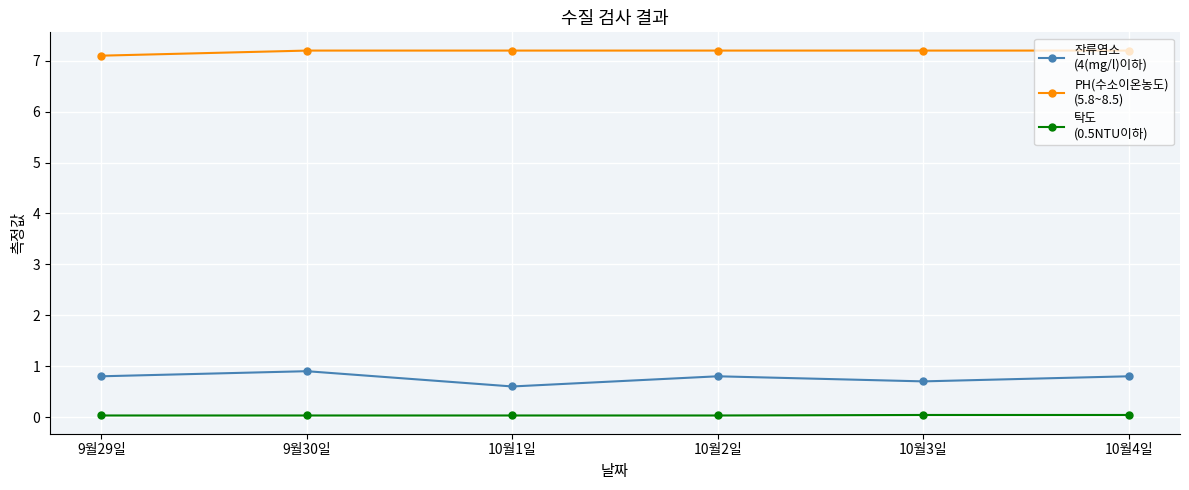

What is the label of the 1st point from the right?

10월4일